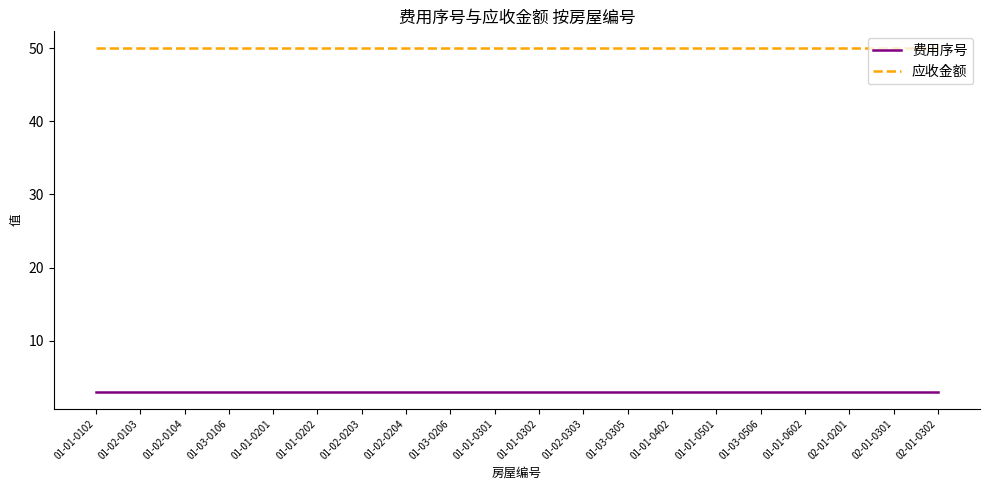

What is the maximum value shown in the chart?

50